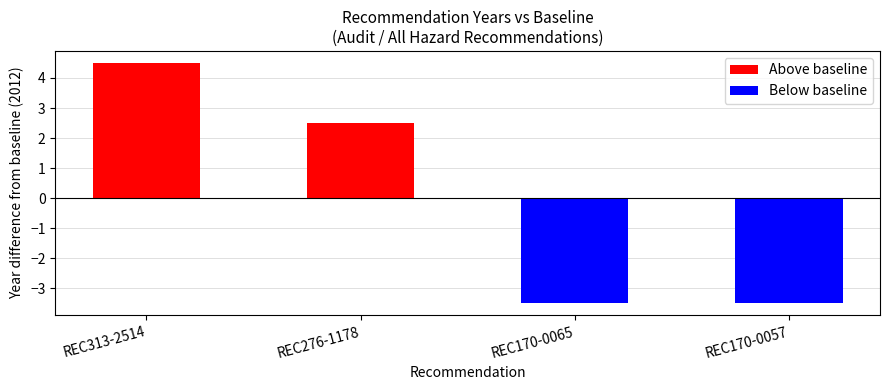

What position from the right is REC170-0065?

2